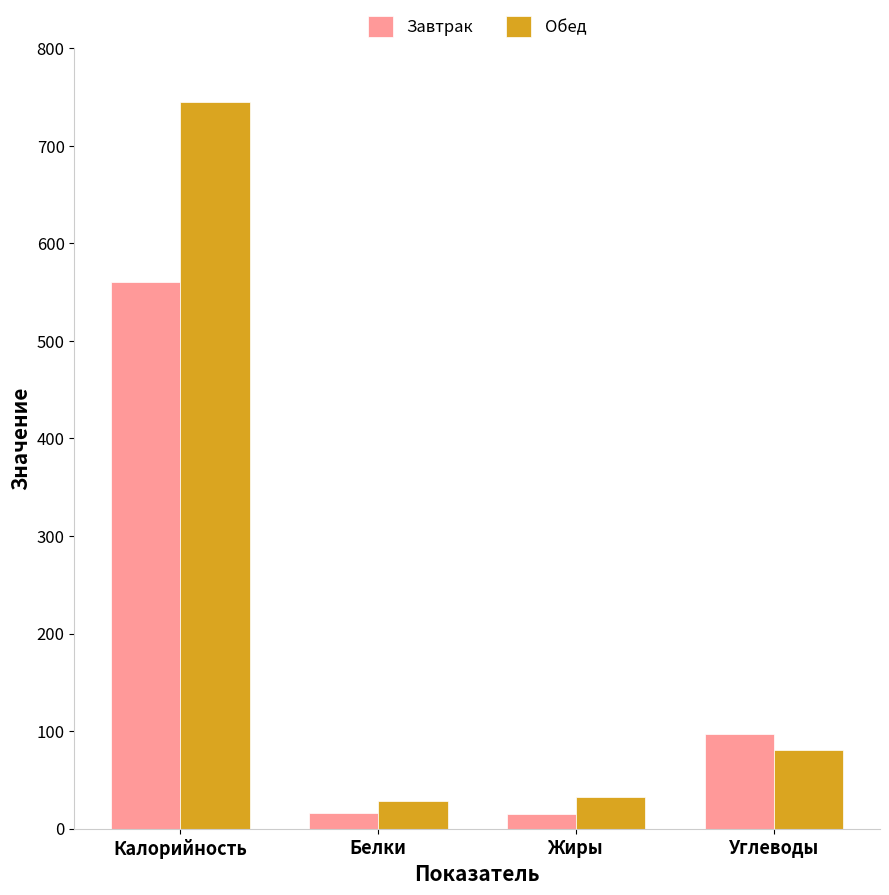

What position from the left is Белки?

2